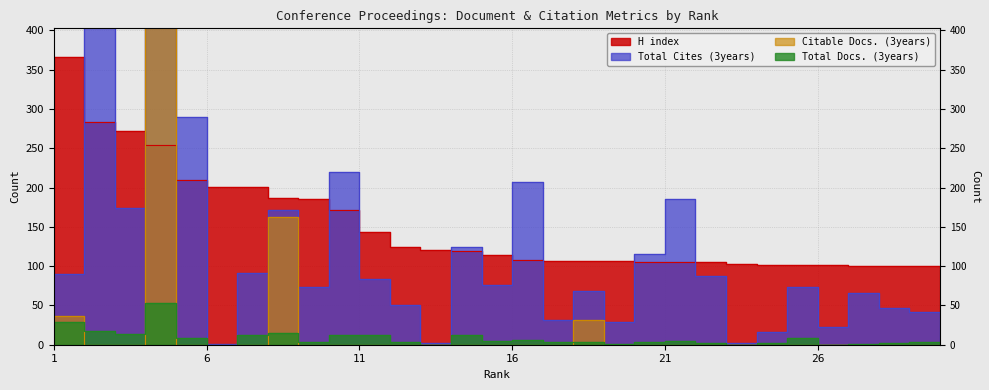

How many values in the Total Docs. (3years) series exceed 4?

14